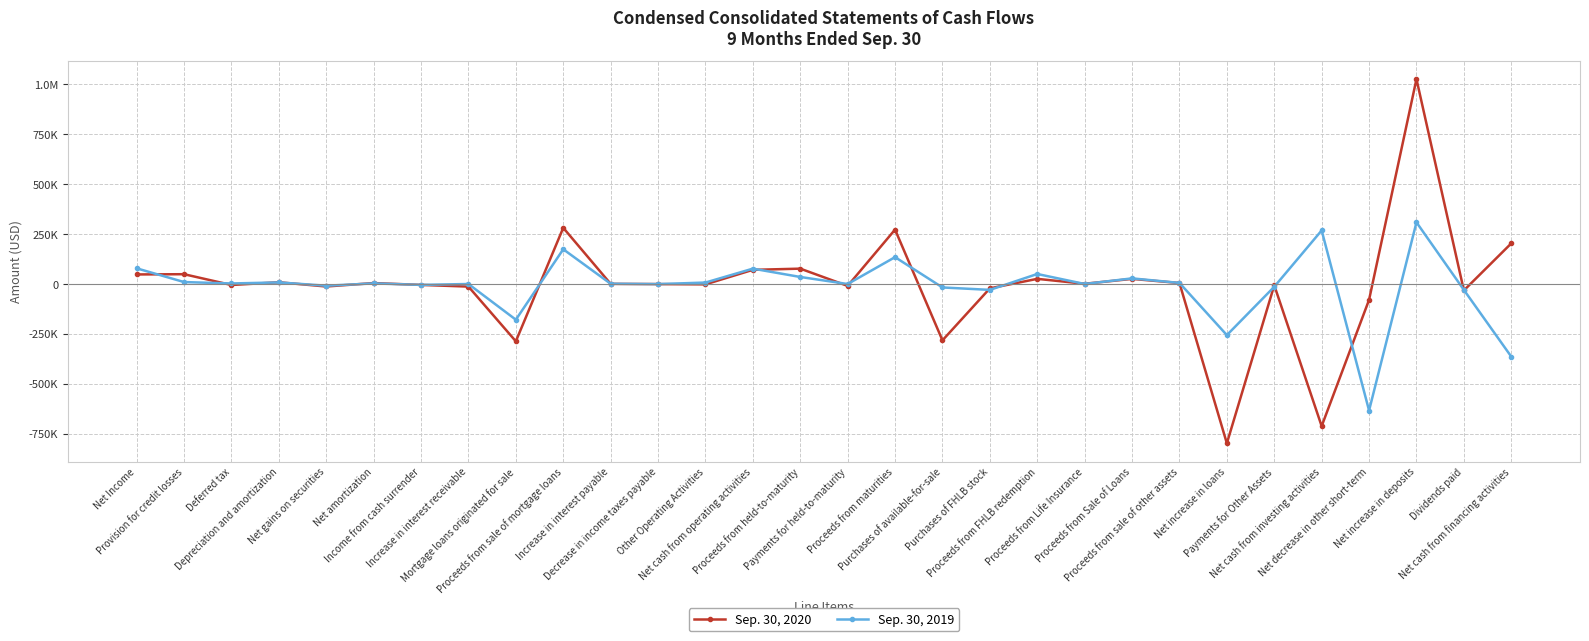

Reading left to right, extract all data points from this chart.

Sep. 30, 2020: Net Income=47764	Provision for credit losses=49038	Deferred tax=-5059	Depreciation and amortization=8676	Net gains on securities=-12608	Net amortization=4662	Income from cash surrender=-4699	Increase in interest receivable=-13105	Mortgage loans originated for sale=-287196	Proceeds from sale of mortgage loans=281424	Increase in interest payable=575	Decrease in income taxes payable=-536	Other Operating Activities=-1888	Net cash from operating activities=70824	Proceeds from held-to-maturity=76841	Payments for held-to-maturity=-9621	Proceeds from maturities=272544	Purchases of available-for-sale=-282461	Purchases of FHLB stock=-21903	Proceeds from FHLB redemption=25698	Proceeds from Life Insurance=1147	Proceeds from Sale of Loans=25534	Proceeds from sale of other assets=4875	Net increase in loans=-798377	Payments for Other Assets=-6570	Net cash from investing activities=-712293	Net decrease in other short-term=-79497	Net increase in deposits=1026580	Dividends paid=-32408	Net cash from financing activities=203404
Sep. 30, 2019: Net Income=78513	Provision for credit losses=9638	Deferred tax=2613	Depreciation and amortization=7777	Net gains on securities=-8545	Net amortization=2871	Income from cash surrender=-4405	Increase in interest receivable=-110	Mortgage loans originated for sale=-178911	Proceeds from sale of mortgage loans=173961	Increase in interest payable=1180	Decrease in income taxes payable=-556	Other Operating Activities=7193	Net cash from operating activities=76833	Proceeds from held-to-maturity=35163	Payments for held-to-maturity=-200	Proceeds from maturities=134453	Purchases of available-for-sale=-17401	Purchases of FHLB stock=-29538	Proceeds from FHLB redemption=50103	Proceeds from Life Insurance=0	Proceeds from Sale of Loans=28098	Proceeds from sale of other assets=5390	Net increase in loans=-256168	Payments for Other Assets=-14060	Net cash from investing activities=268305	Net decrease in other short-term=-634088	Net increase in deposits=308976	Dividends paid=-29562	Net cash from financing activities=-364009